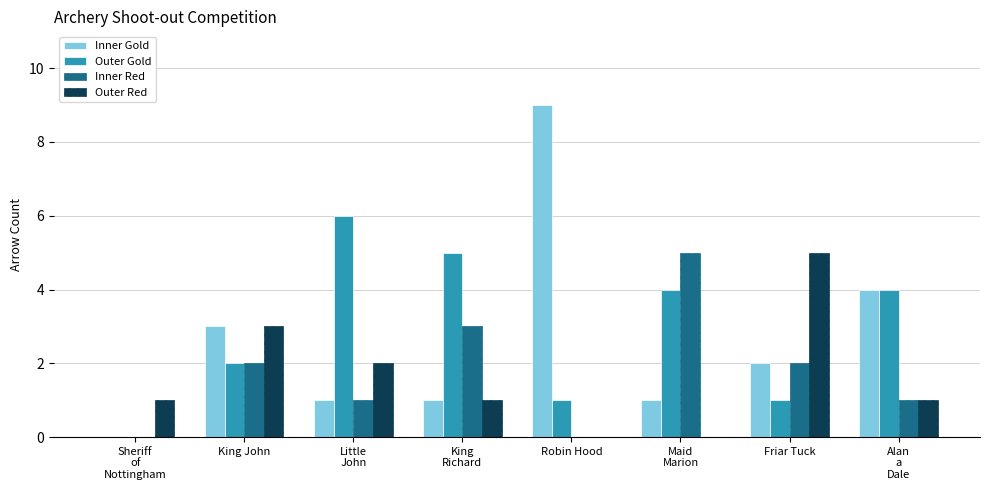

Which category has the highest value across all series?

Robin Hood